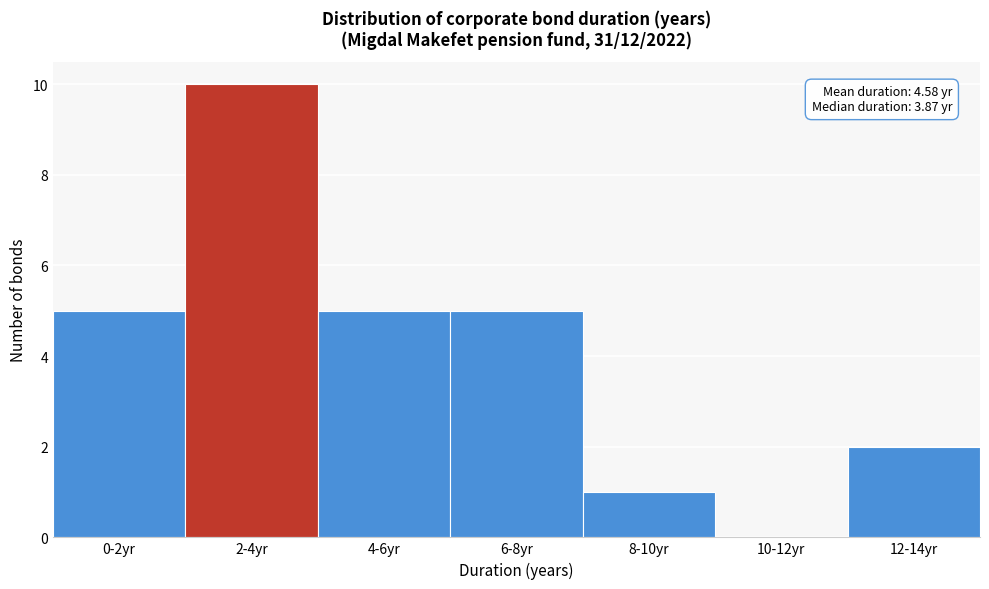

Reading right to left, what are all the values shown in this chart?

12-14yr=2	10-12yr=0	8-10yr=1	6-8yr=5	4-6yr=5	2-4yr=10	0-2yr=5